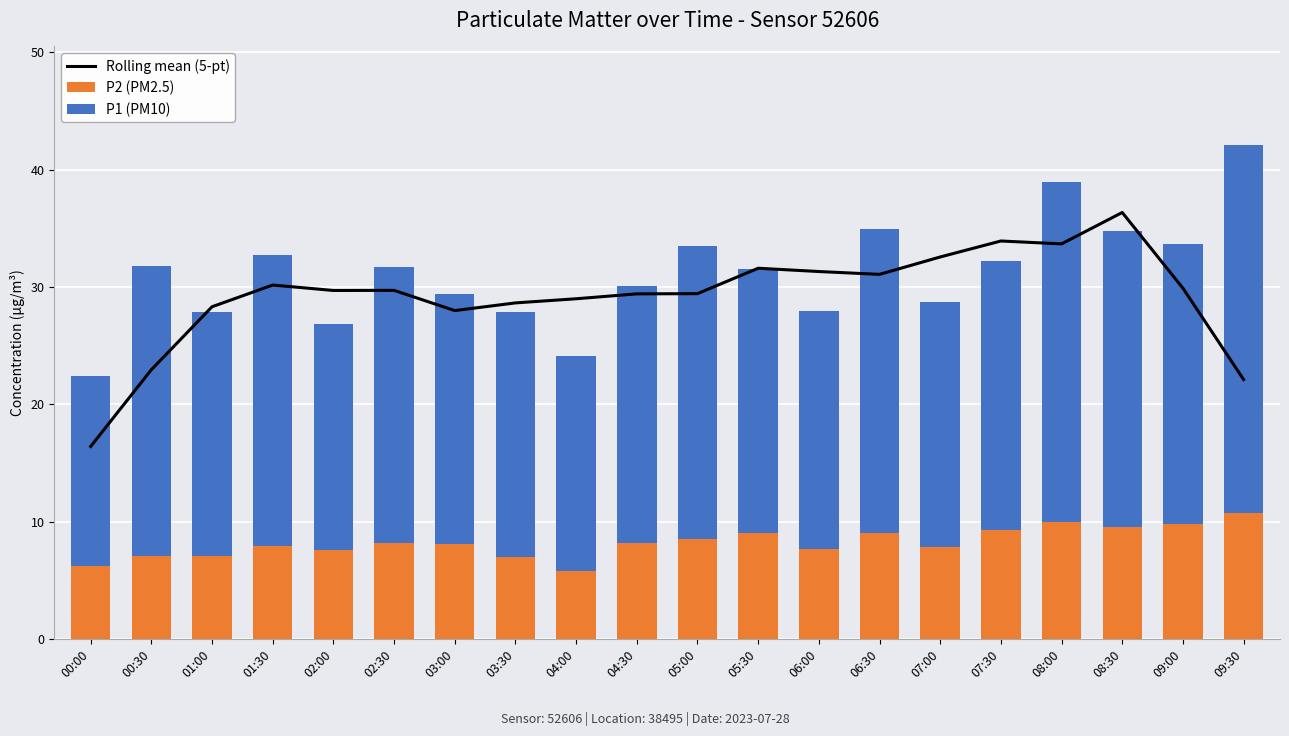

What is the total value across all series at 08:00?

72.6